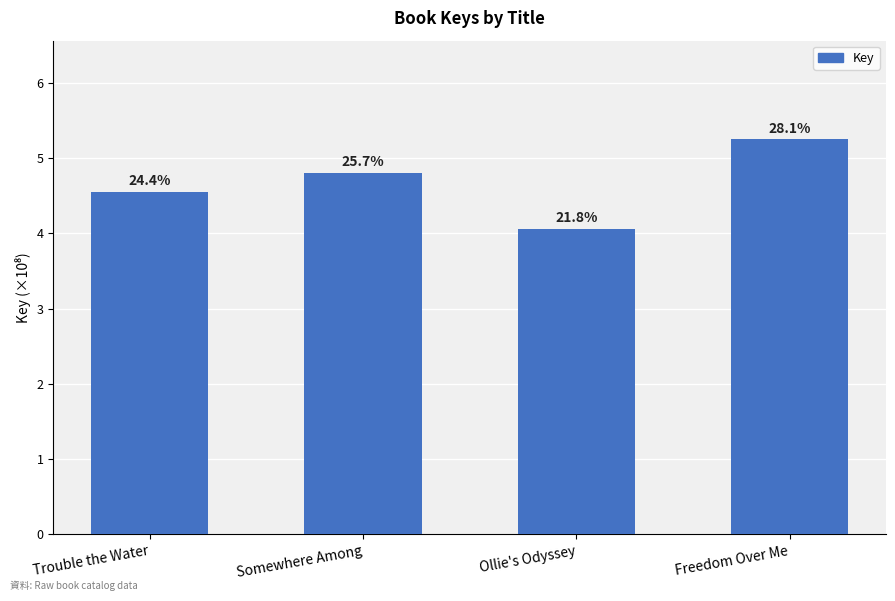

What is the label of the 2nd bar from the right?

Ollie's Odyssey